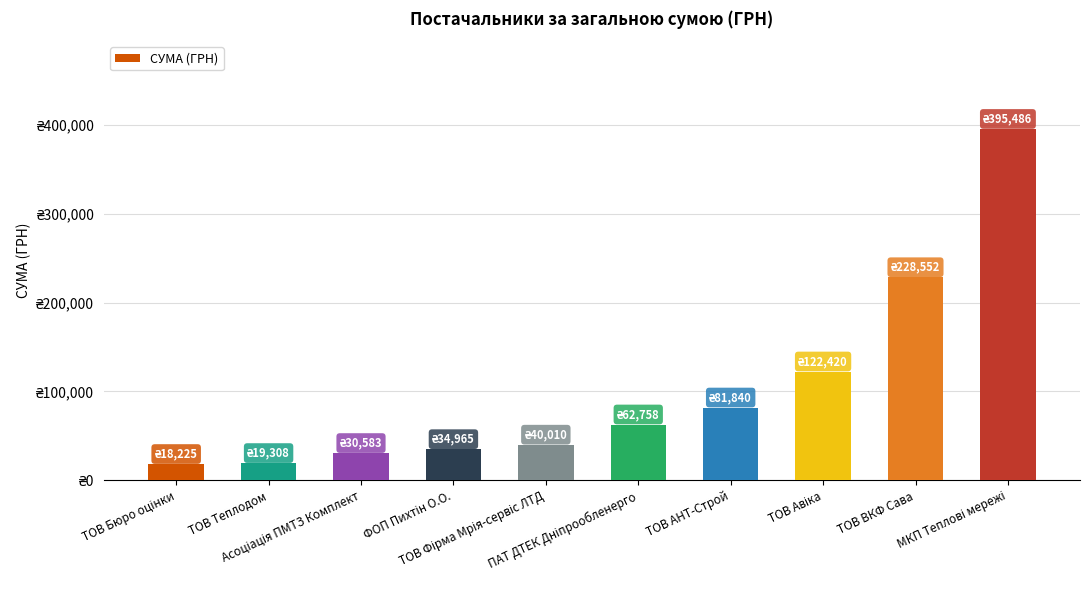

What is the difference between the maximum and minimum values?

377260.4